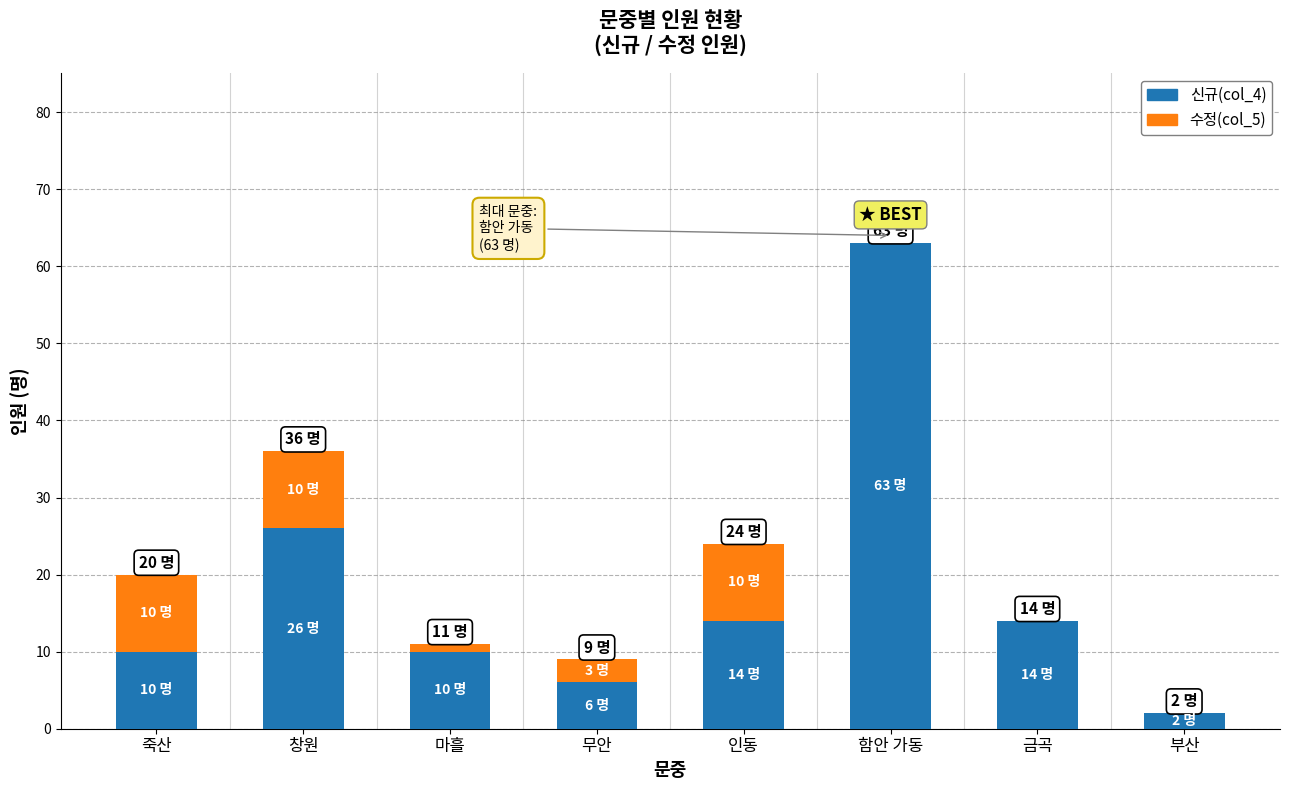

Reading left to right, transcribe the values for 신규(col_4).

죽산=10	창원=26	마흘=10	무안=6	인동=14	함안 가동=63	금곡=14	부산=2